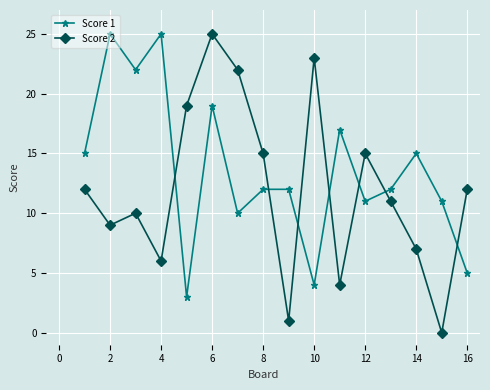

How many intersections are there between Score 2 and Score 1?

7